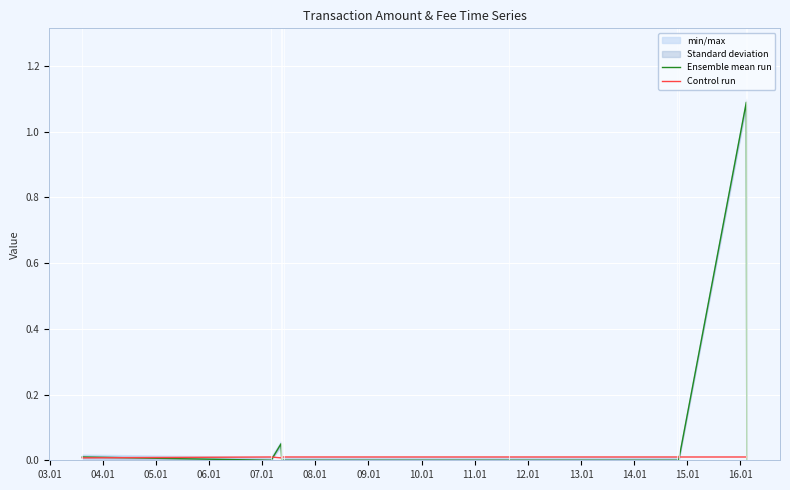

Which series changed the most between 06.01 and 08.01?

Ensemble mean run